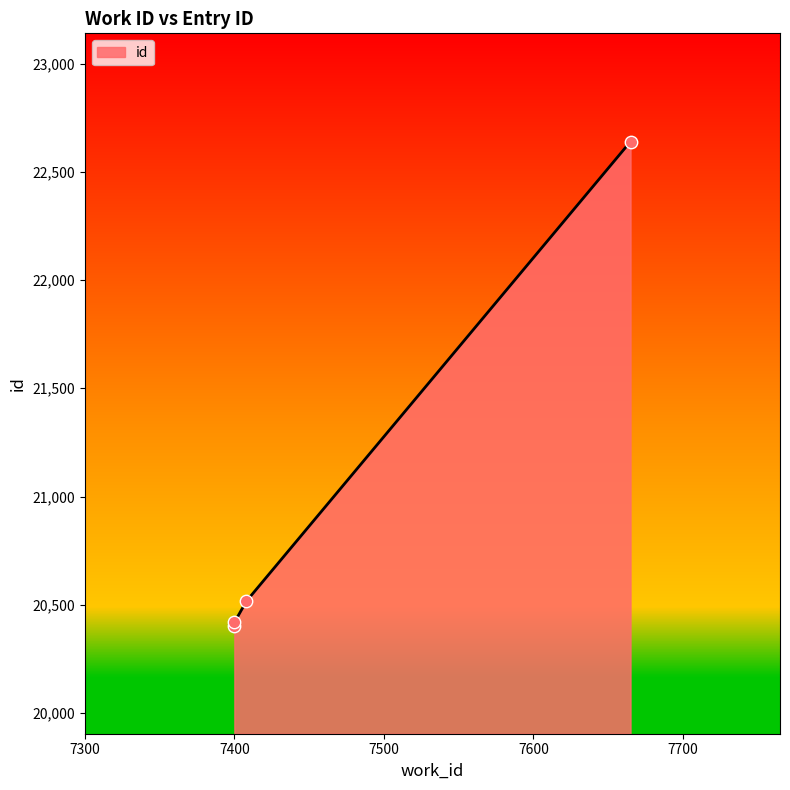

Between 7400 and 7400, which is larger?

7400